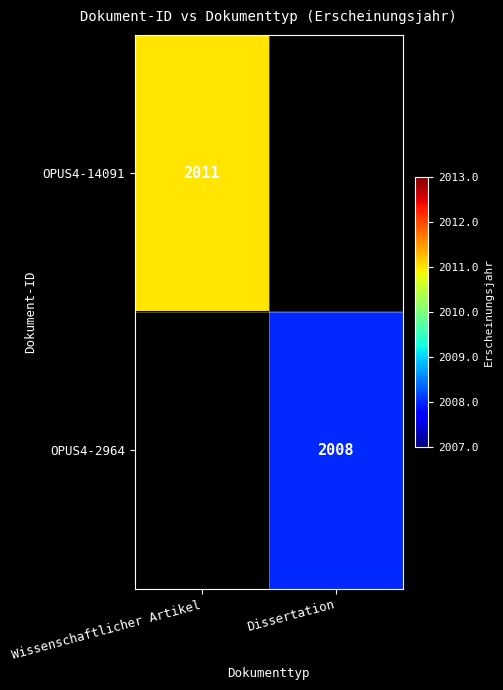

Which has a higher value, Dissertation or Wissenschaftlicher Artikel?

Wissenschaftlicher Artikel